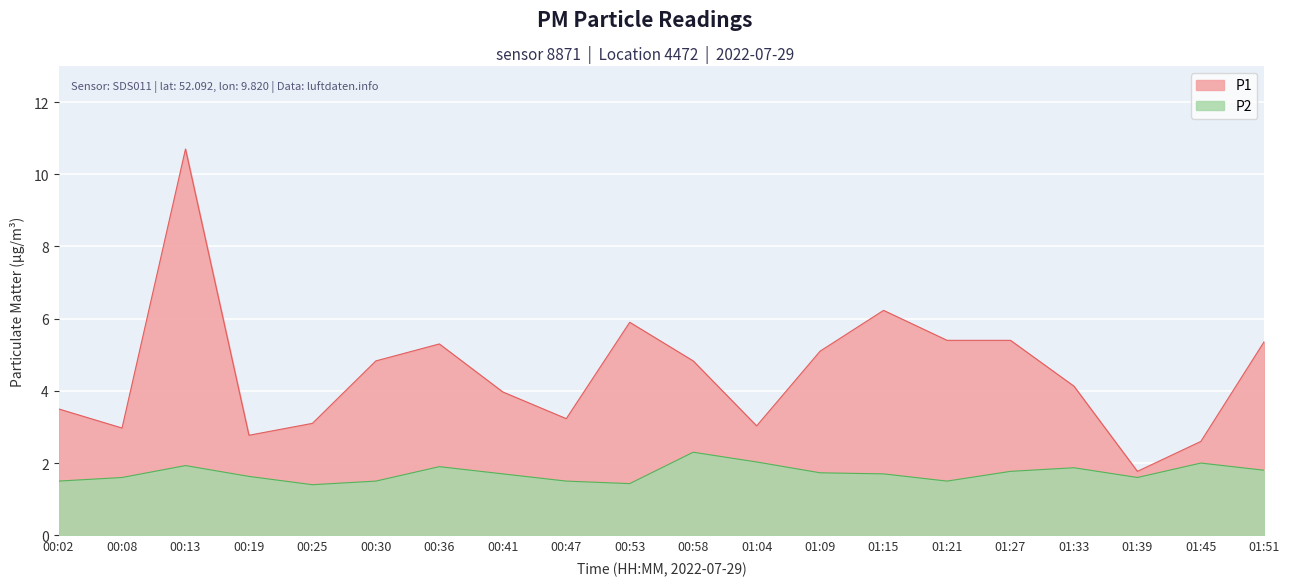

Which category has the lowest value across all series?

00:25